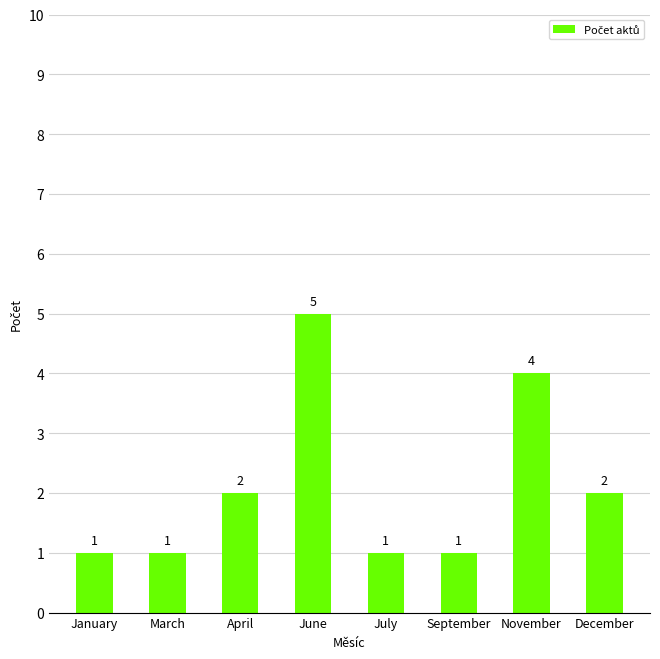

What value does the data have at July?

1